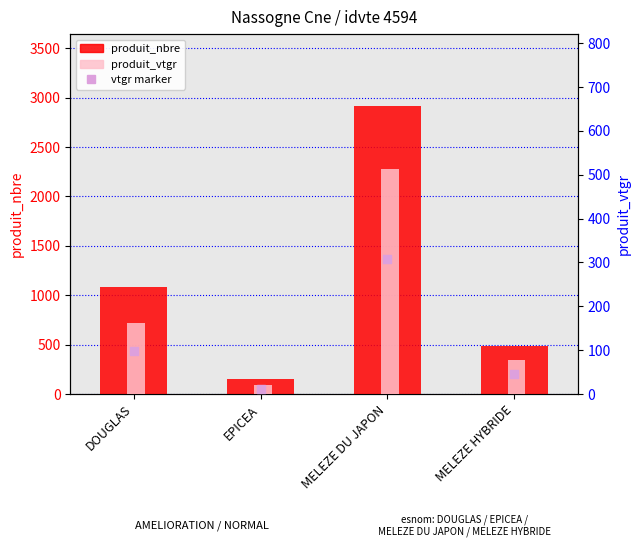

What are all the series names shown in the legend?

produit_nbre, produit_vtgr, vtgr marker